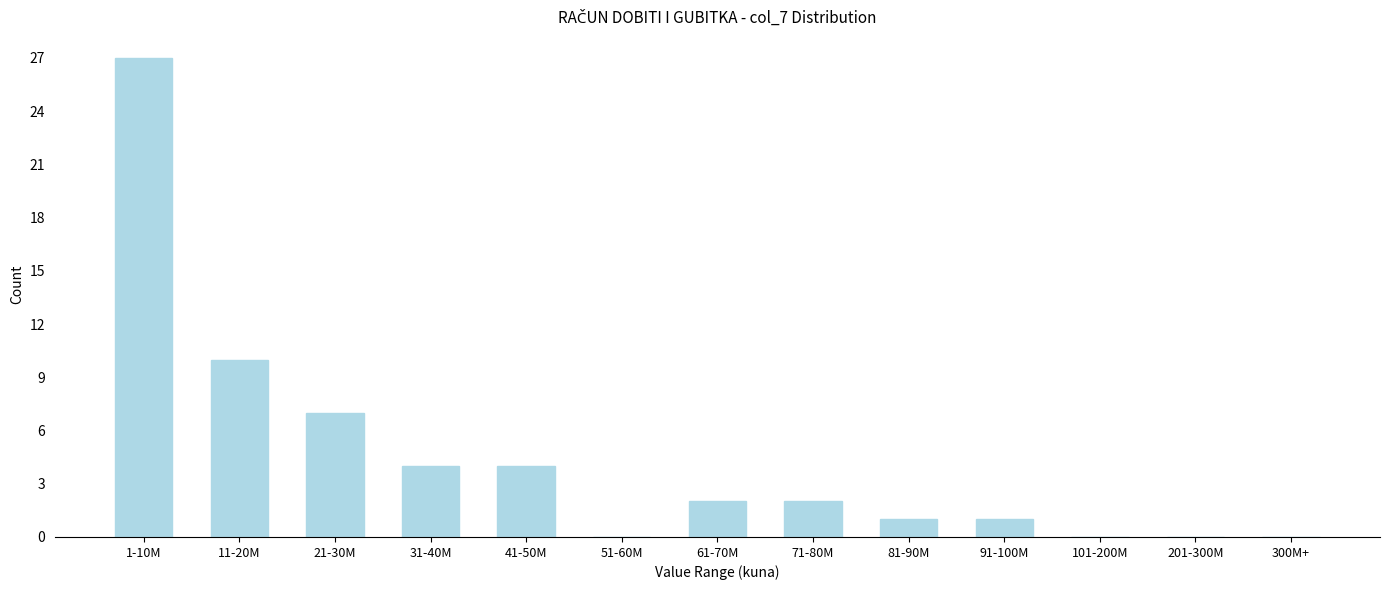

Reading left to right, what are all the values shown in this chart?

1-10M=27	11-20M=10	21-30M=7	31-40M=4	41-50M=4	51-60M=0	61-70M=2	71-80M=2	81-90M=1	91-100M=1	101-200M=0	201-300M=0	300M+=0